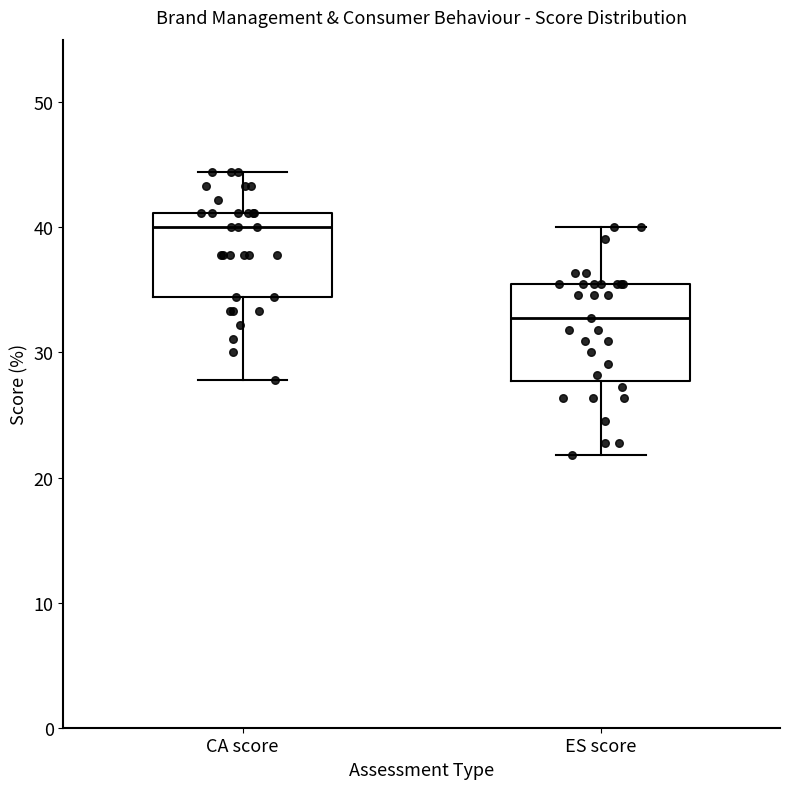

Reading left to right, transcribe this box plot: for each box, give where its median line is, the range the box spans, and where its two whiskers end, as read against the y-axis. The values are not printed on the chart, so give them approximately, as read against the axis.

CA score: median 40, box 34 to 41, whiskers 28 to 44
ES score: median 33, box 28 to 35, whiskers 22 to 40